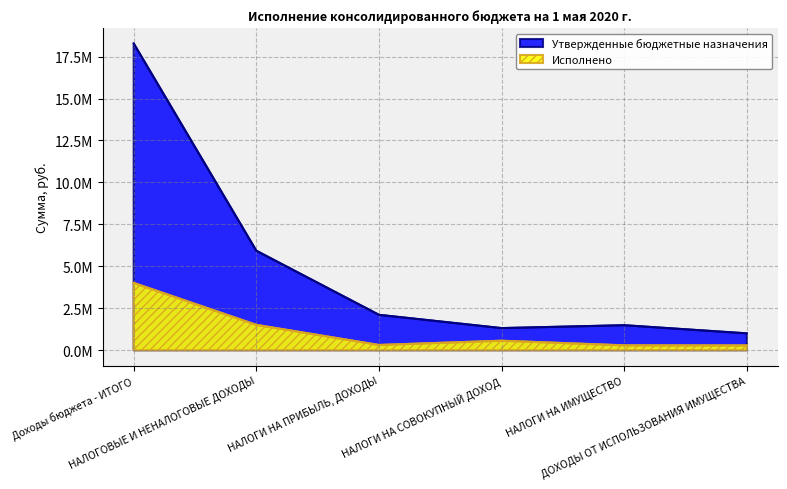

Between Доходы бюджета - ИТОГО and ДОХОДЫ ОТ ИСПОЛЬЗОВАНИЯ ИМУЩЕСТВА, which series saw the biggest shift?

Утвержденные бюджетные назначения